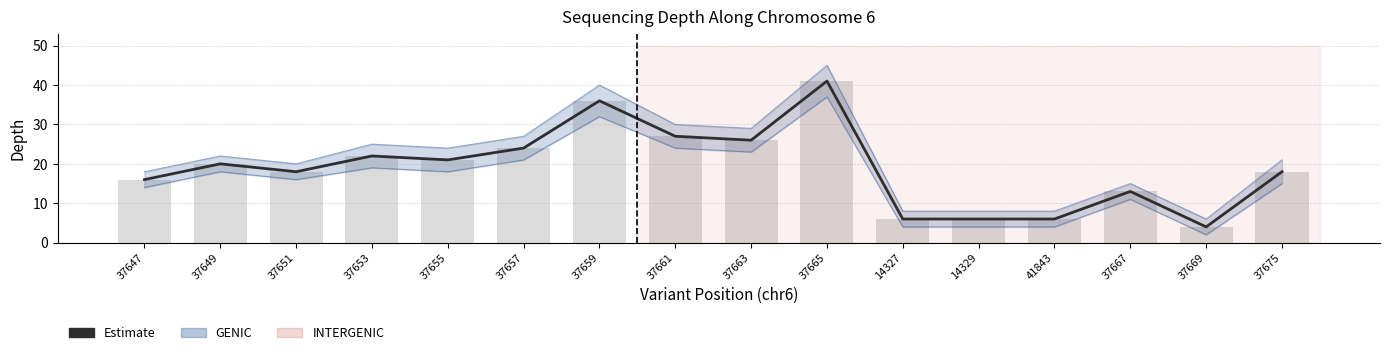

What is the average value?

19